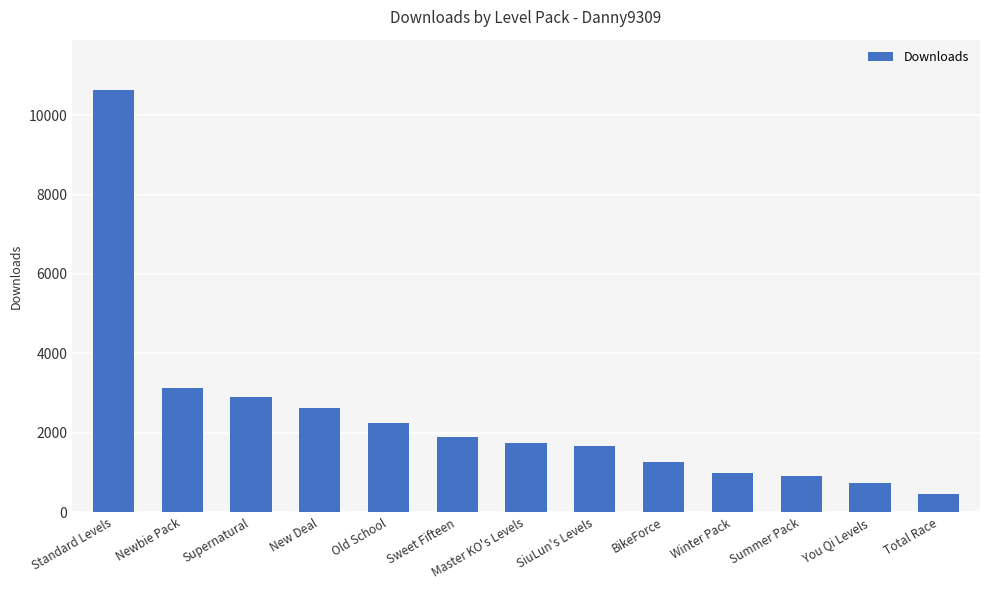

What is the value of the 2nd bar from the left?

3129